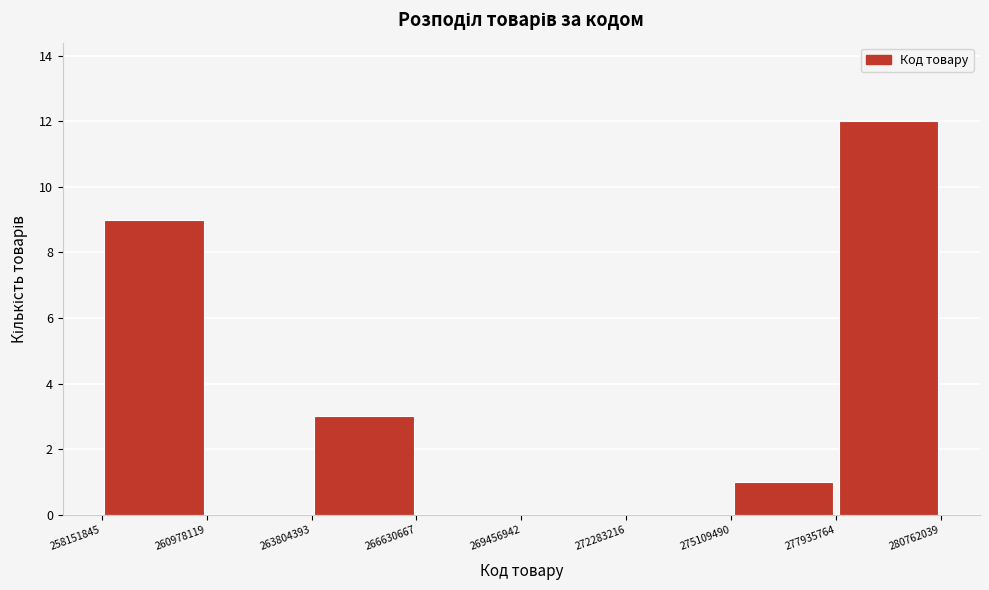

Reading left to right, list every bar in this chart as the range it spans on the x-axis followed by its height. The values are not printed on the chart, so give them approximately, as read against the axis.

258151845 to 260978119: 9
260978119 to 263804393: 0
263804393 to 266630667: 3
266630667 to 269456942: 0
269456942 to 272283216: 0
272283216 to 275109490: 0
275109490 to 277935764: 1
277935764 to 280762039: 12